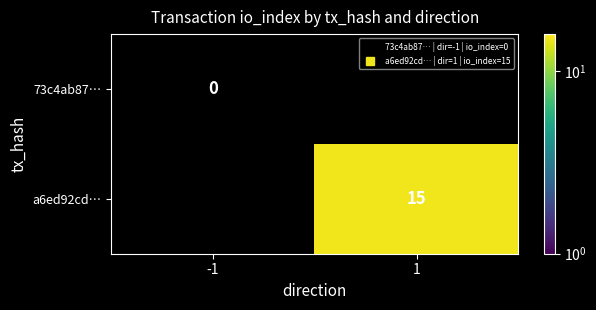

Rank the series by their maximum value, from lowest to highest.

73c4ab87…, a6ed92cd…